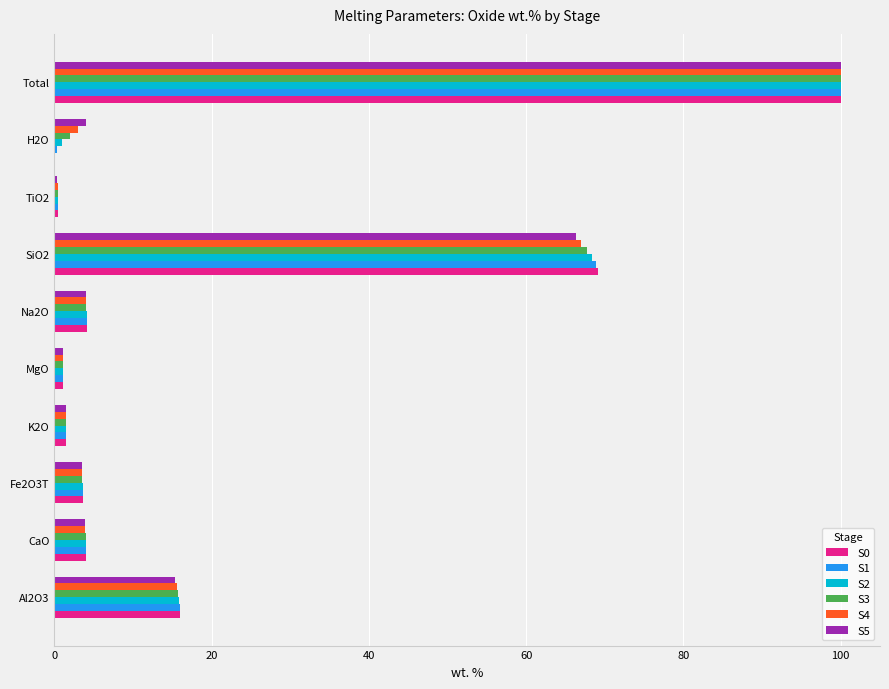

Where is S2 nearest to the value 50?

SiO2